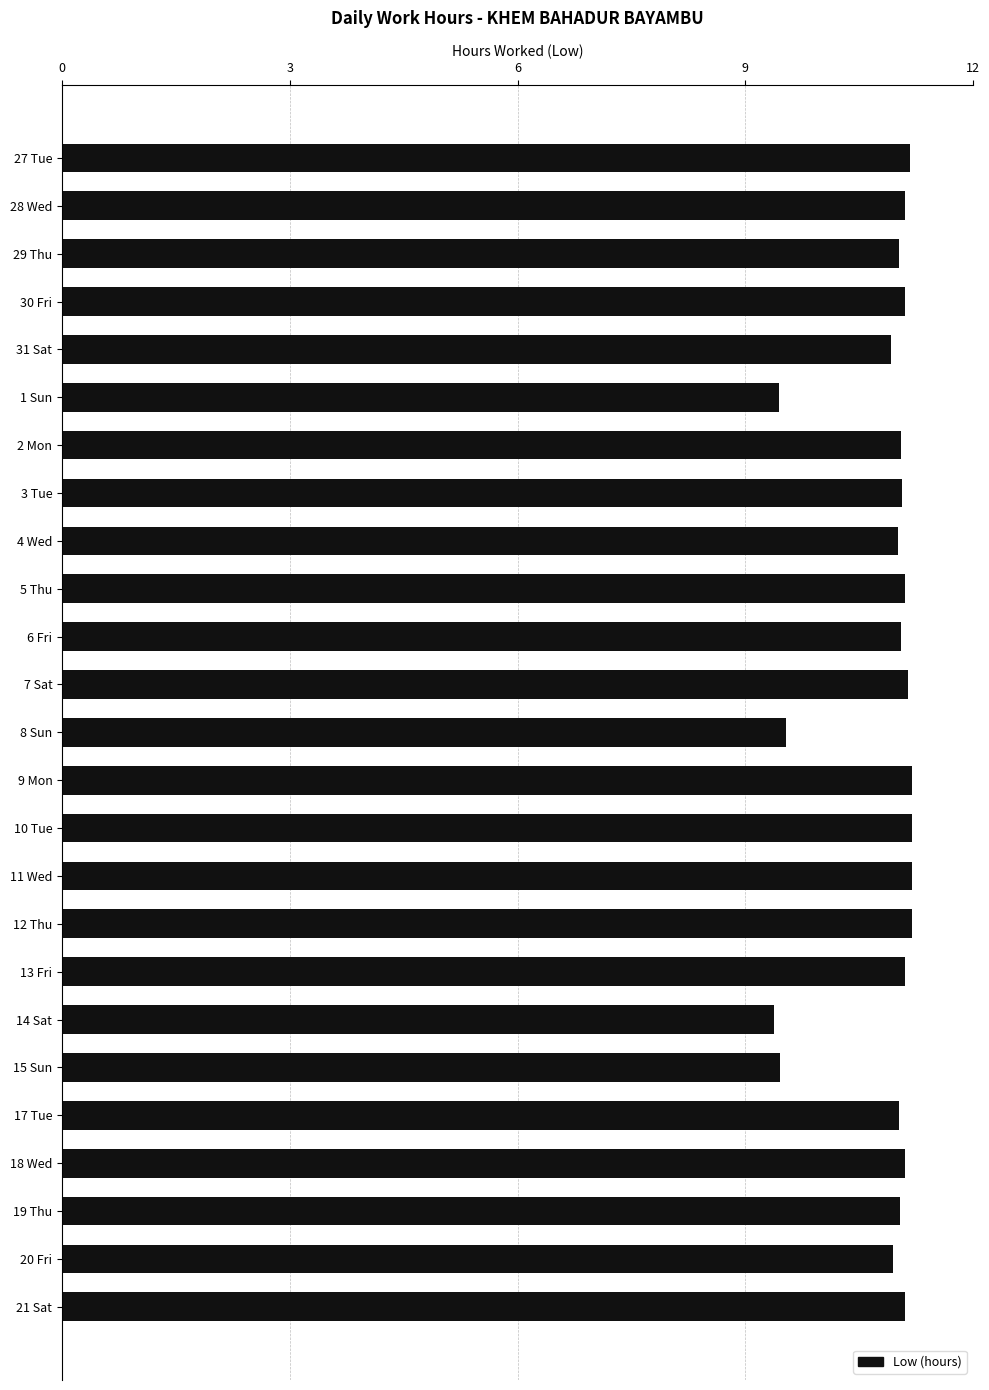

What is the average value?

10.8